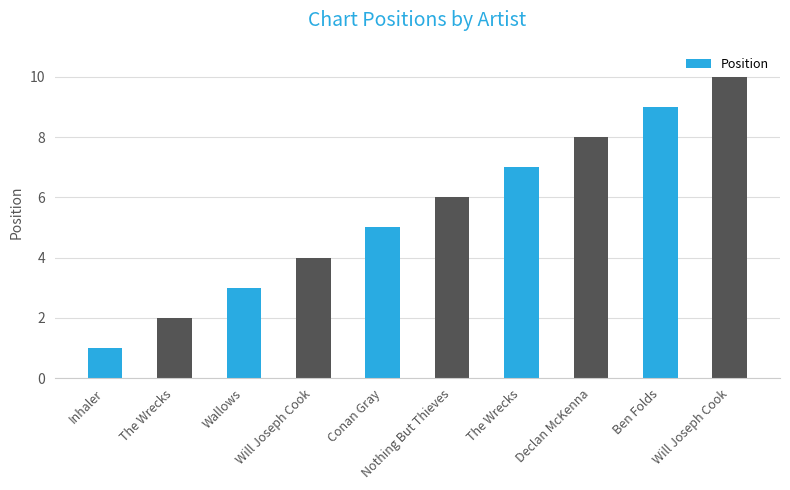

What is the sum of the values at Ben Folds and Inhaler?

10